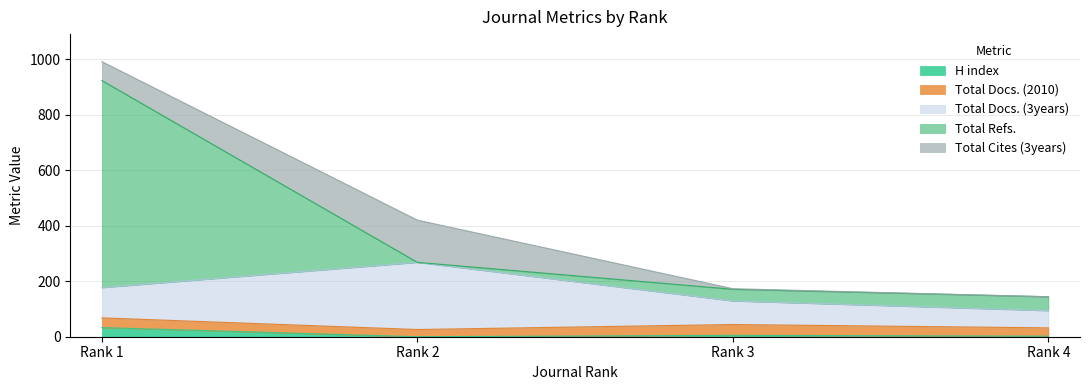

List the series in order of their peak value, highest first.

Total Refs., Total Docs. (3years), Total Cites (3years), Total Docs. (2010), H index